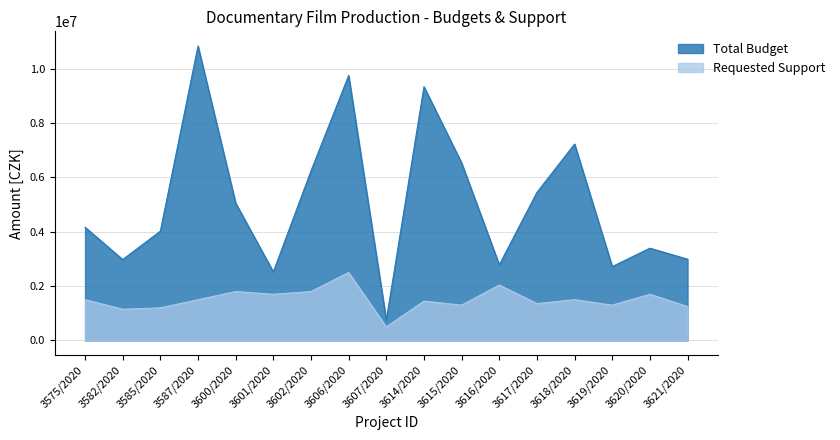

What is the difference between the highest and lowest values at 3620/2020?

1693500